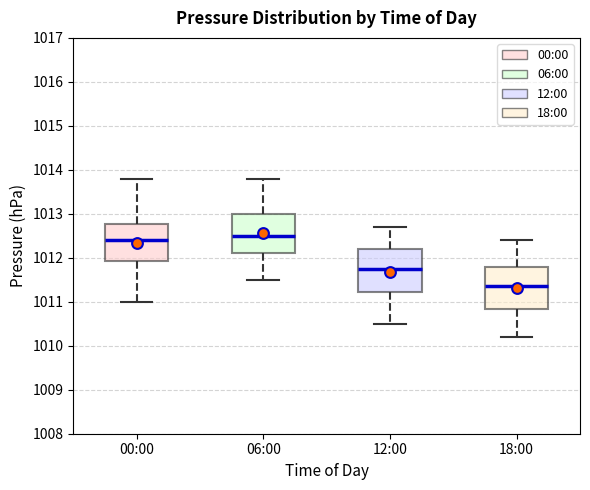

Where is the upper edge of the box for 18:00 on the y-axis? The values are not printed on the chart, so give them approximately, as read against the axis.

1011.8